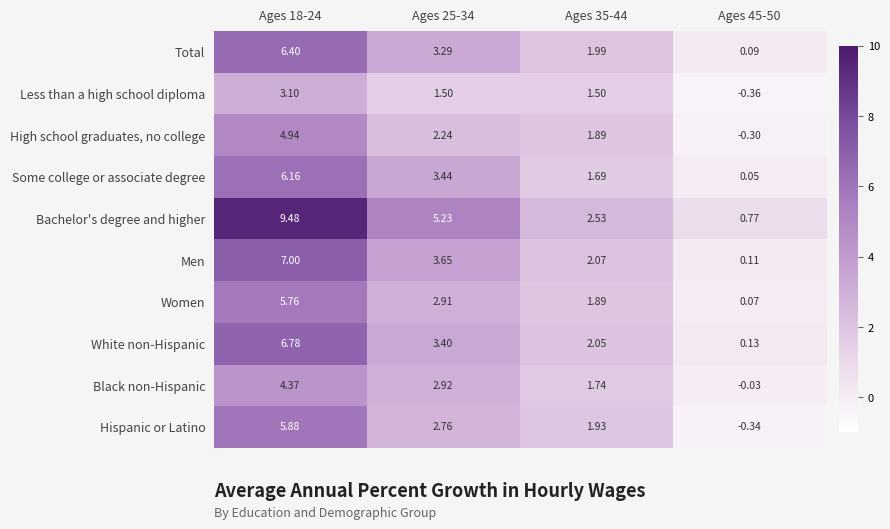

List the series in order of their peak value, highest first.

Bachelor's degree and higher, Men, White non-Hispanic, Total, Some college or associate degree, Hispanic or Latino, Women, High school graduates, no college, Black non-Hispanic, Less than a high school diploma